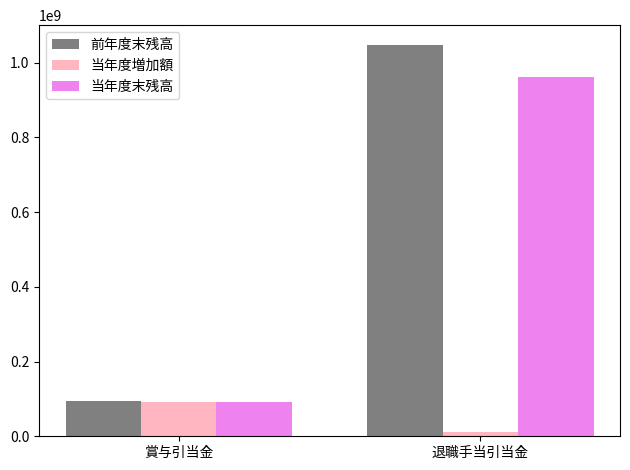

What is the difference between the maximum and minimum values in the 前年度末残高 series?

953113369